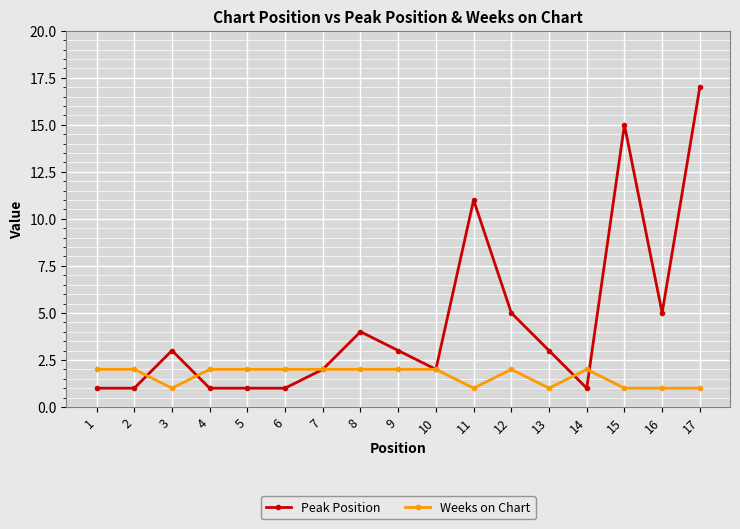

True or false: Peak Position has a value of 1 at 1.

True